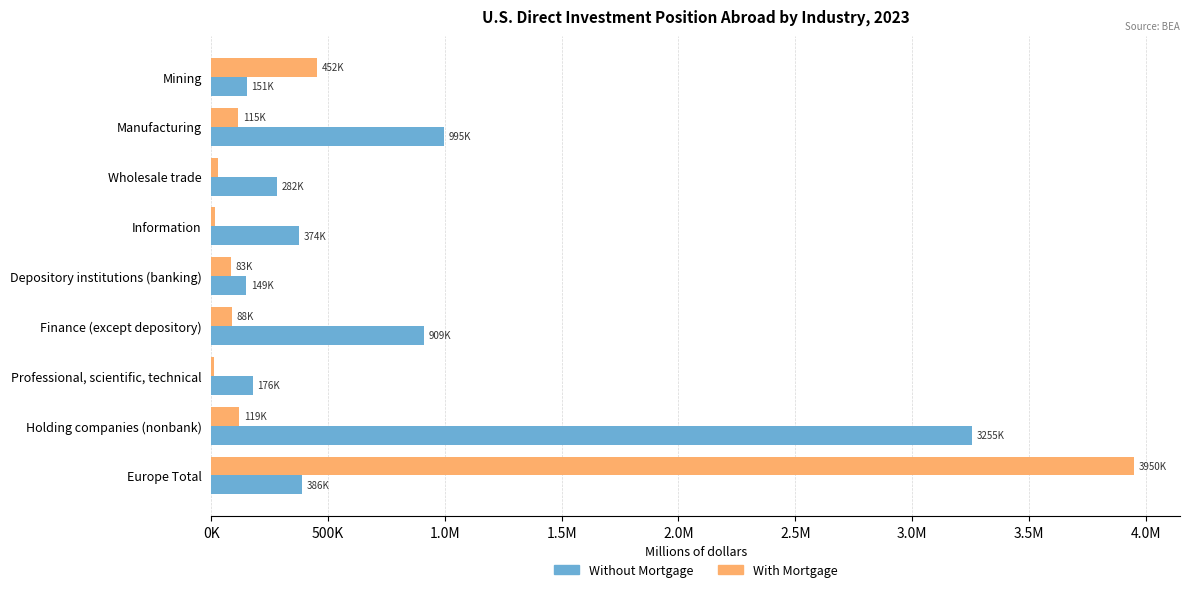

What are all the series names shown in the legend?

Without Mortgage, With Mortgage